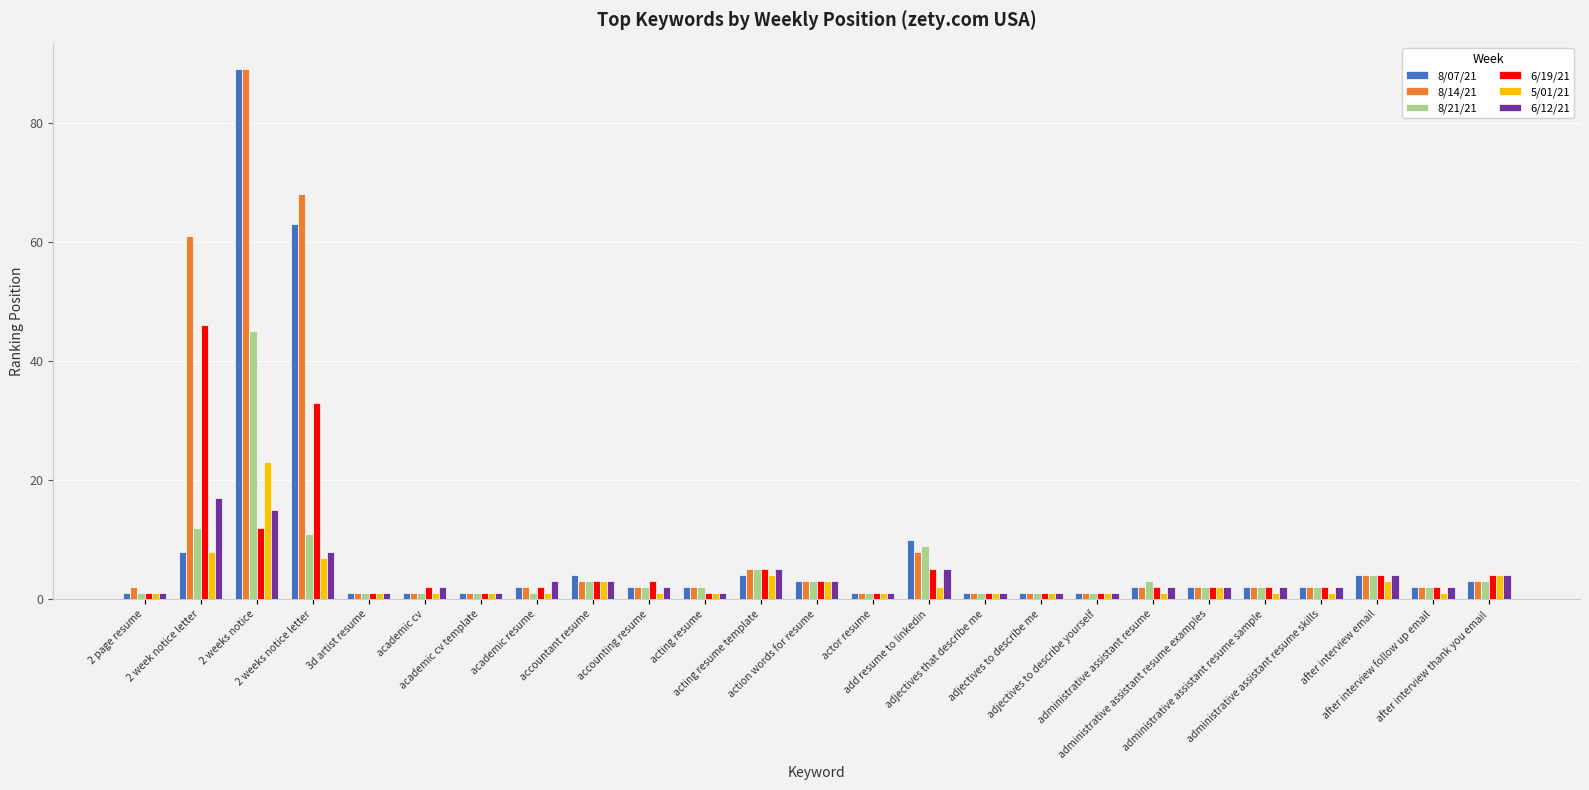

How many categories are shown in the chart?

25